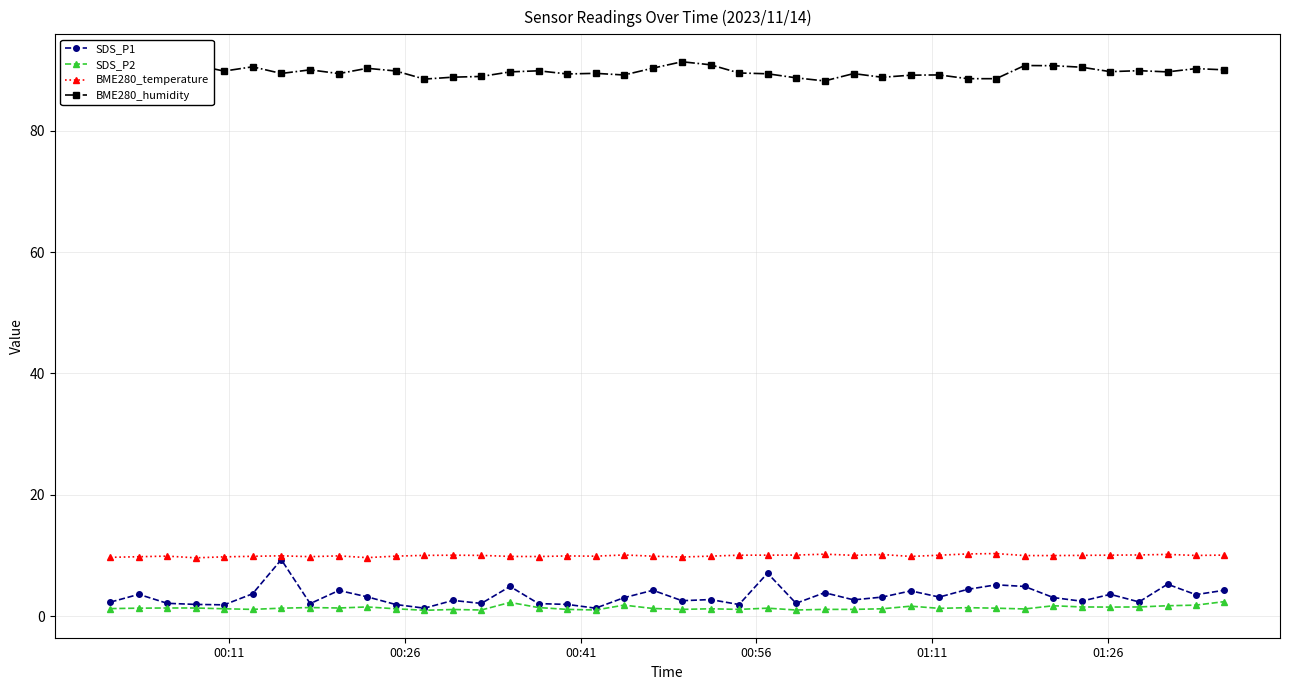

Which series has the largest range (max minus min)?

SDS_P1